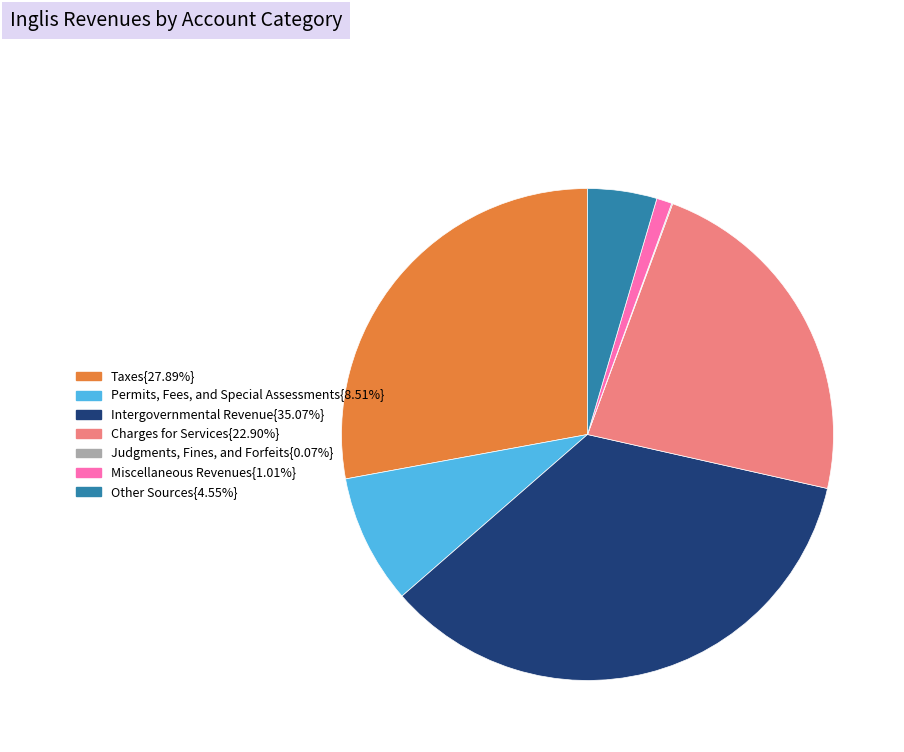

Does Miscellaneous Revenues{1.01%} account for over 50% of the chart?

No